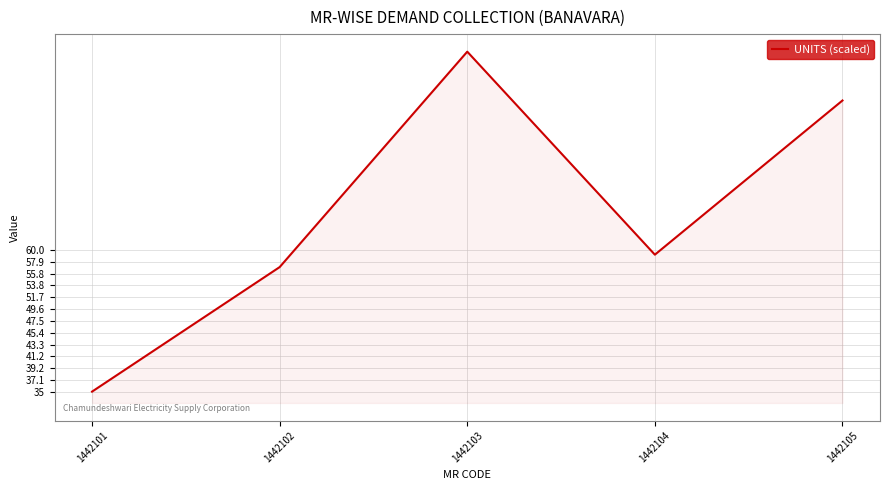

Which category has the lowest value across all series?

1442101